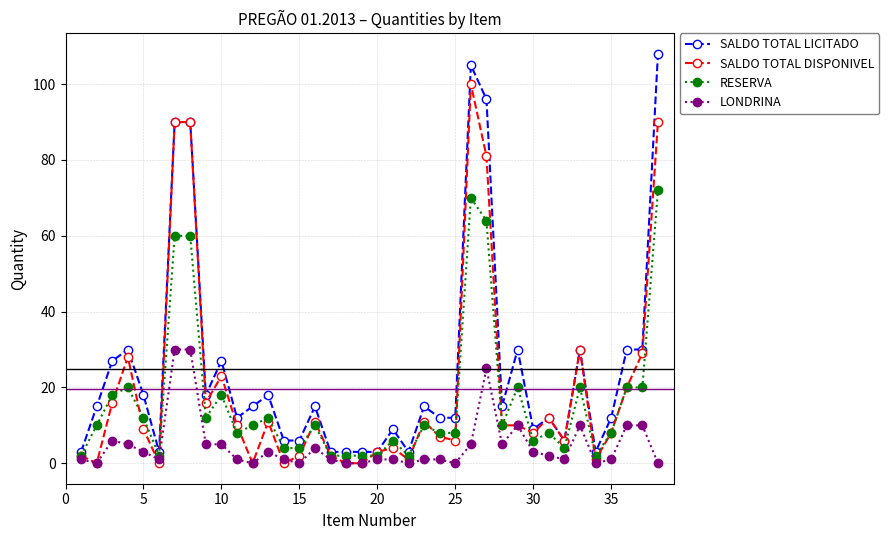

Rank the series by their maximum value, from highest to lowest.

SALDO TOTAL LICITADO, SALDO TOTAL DISPONIVEL, RESERVA, LONDRINA